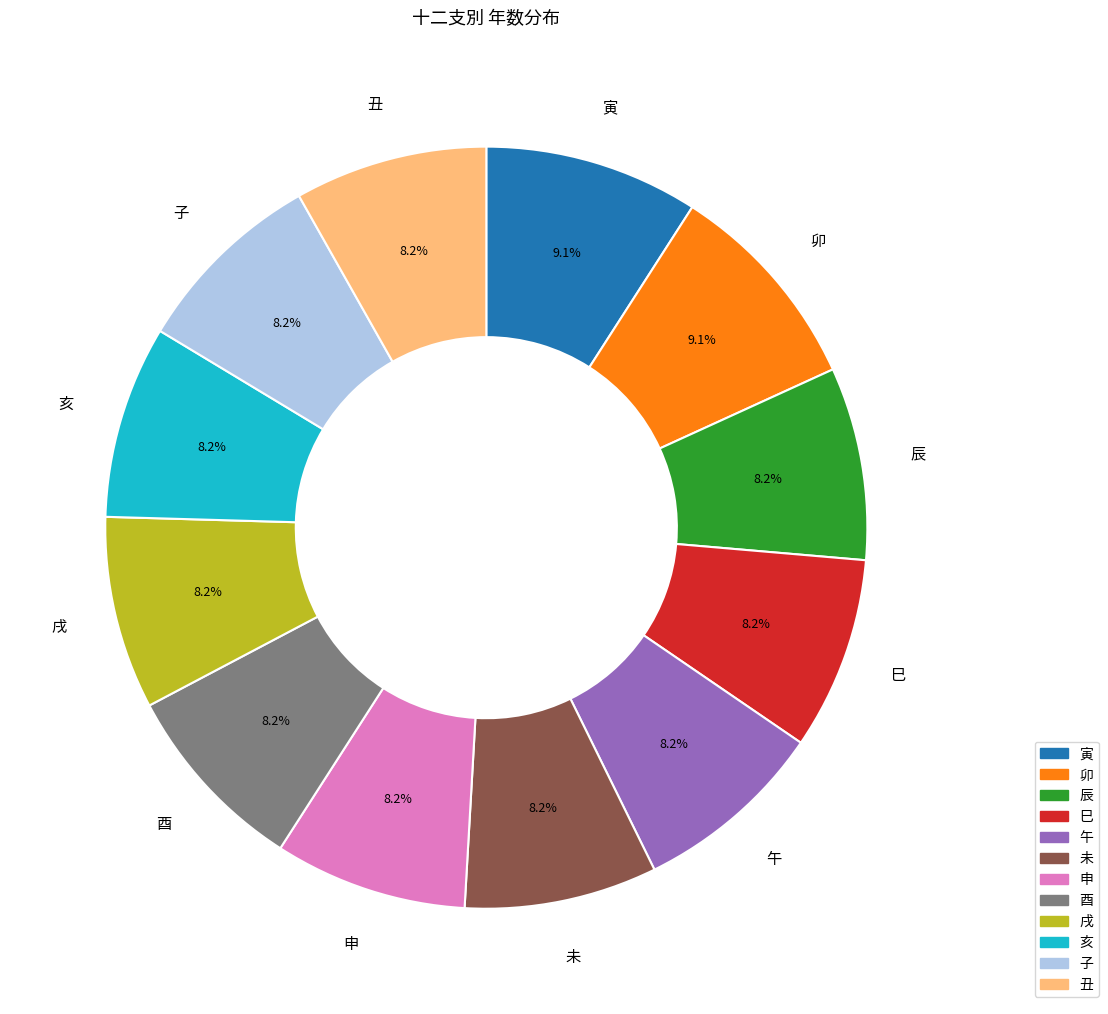

Count the number of slices in the pie.

12